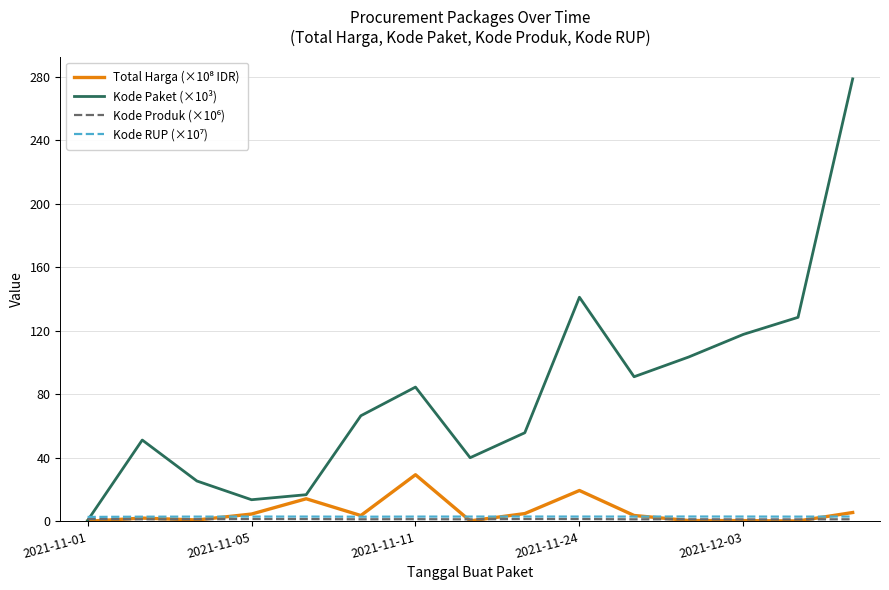

Which series has the widest spread of values?

Kode Paket (×10³)